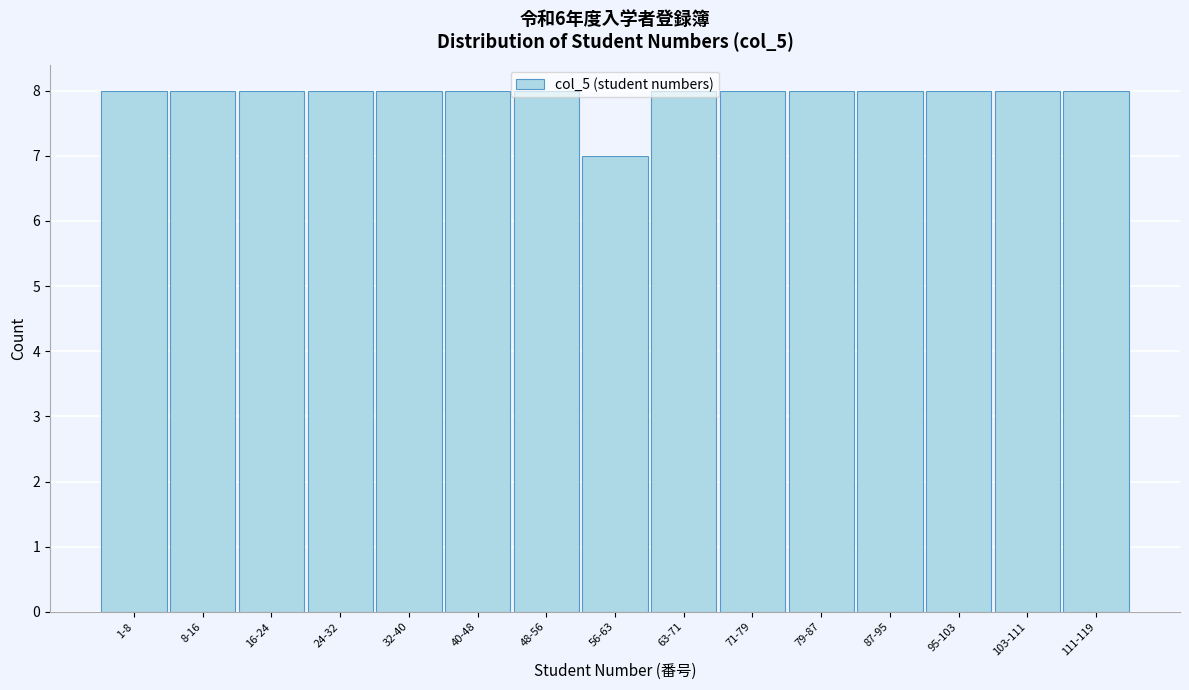

What is the average value?

8